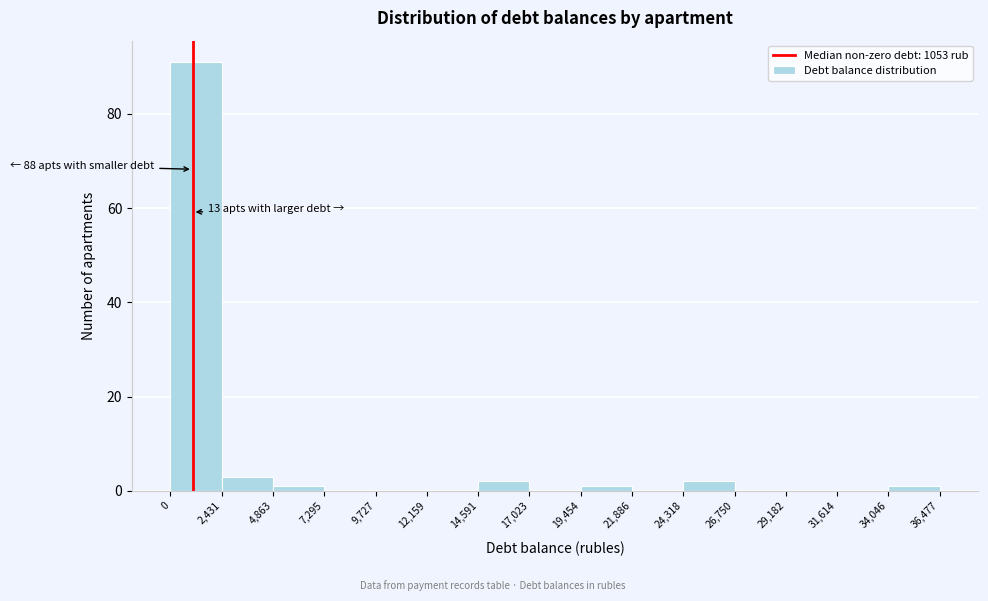

Over which range of the x-axis is the bar tallest?

0 to 2,431